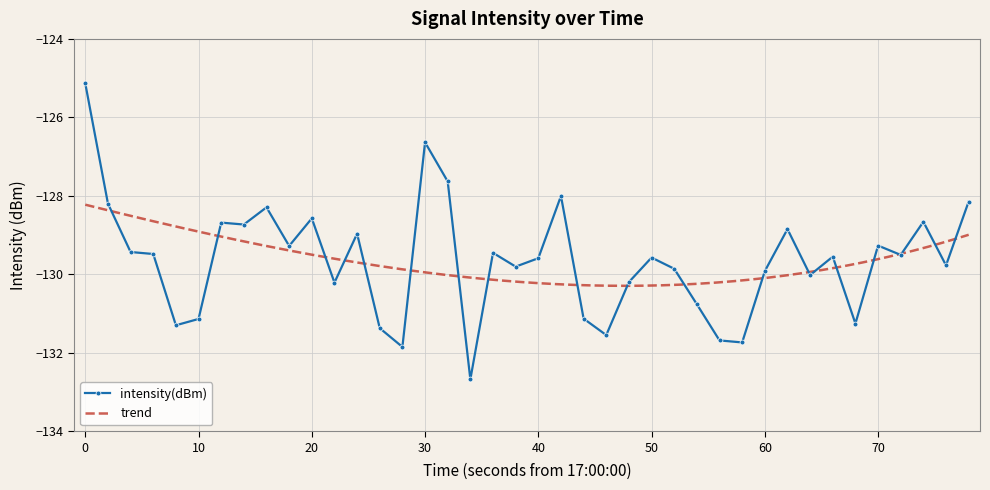

How many interior local valleys (lower than both neighbors) does the data have?

13